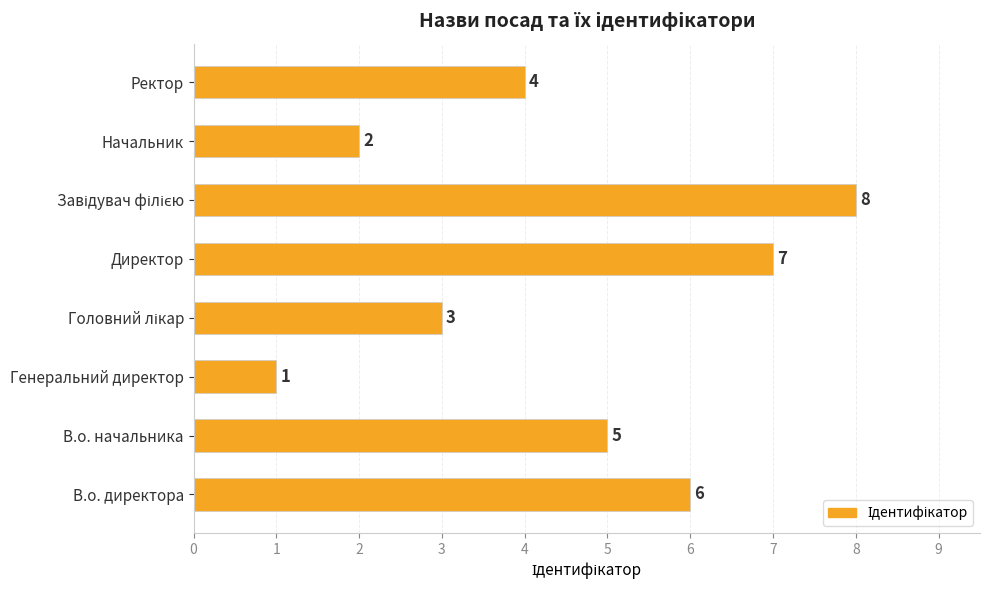

Reading top to bottom, transcribe all the data shown in this chart.

4	2	8	7	3	1	5	6